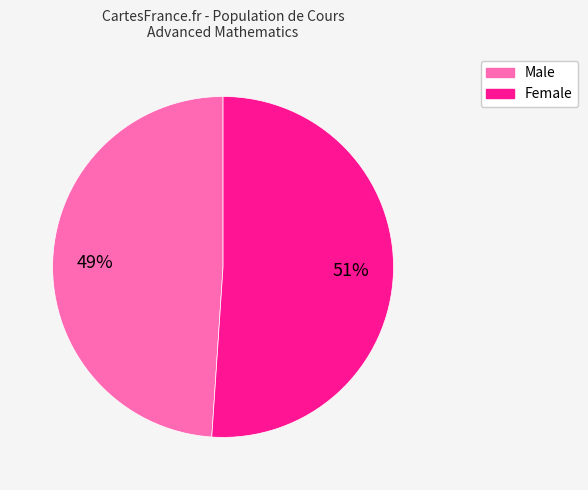

How many slices are in this pie chart?

2